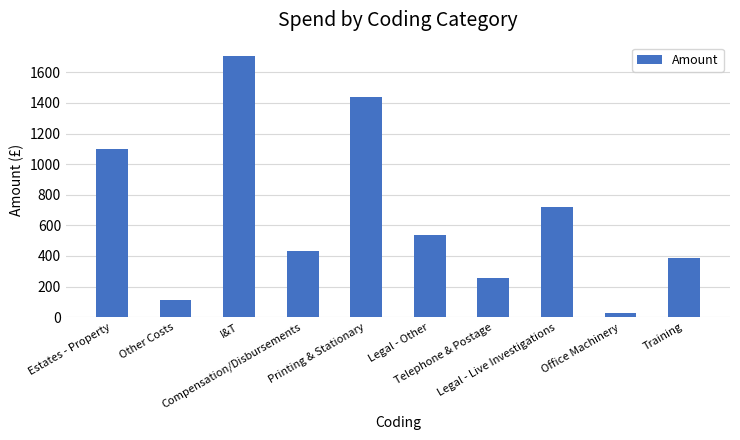

Rank the categories by value from highest to lowest.

I&T, Printing & Stationary, Estates - Property, Legal - Live Investigations, Legal - Other, Compensation/Disbursements, Training, Telephone & Postage, Other Costs, Office Machinery